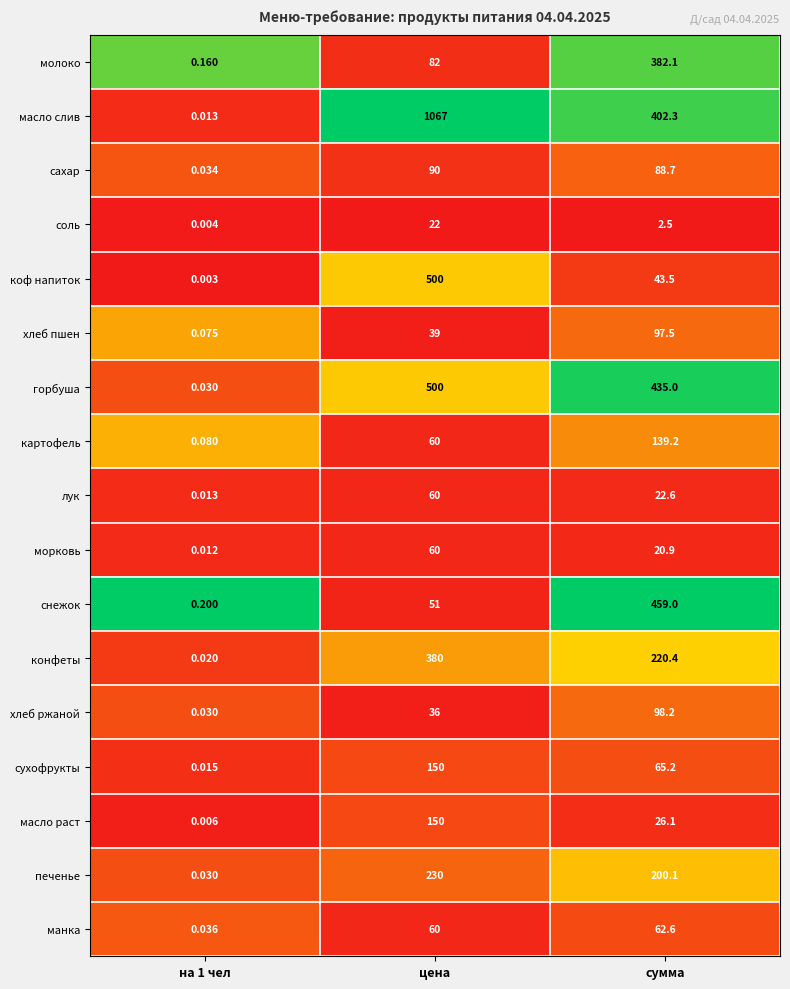

At which category does the chart reach its peak across all series?

цена